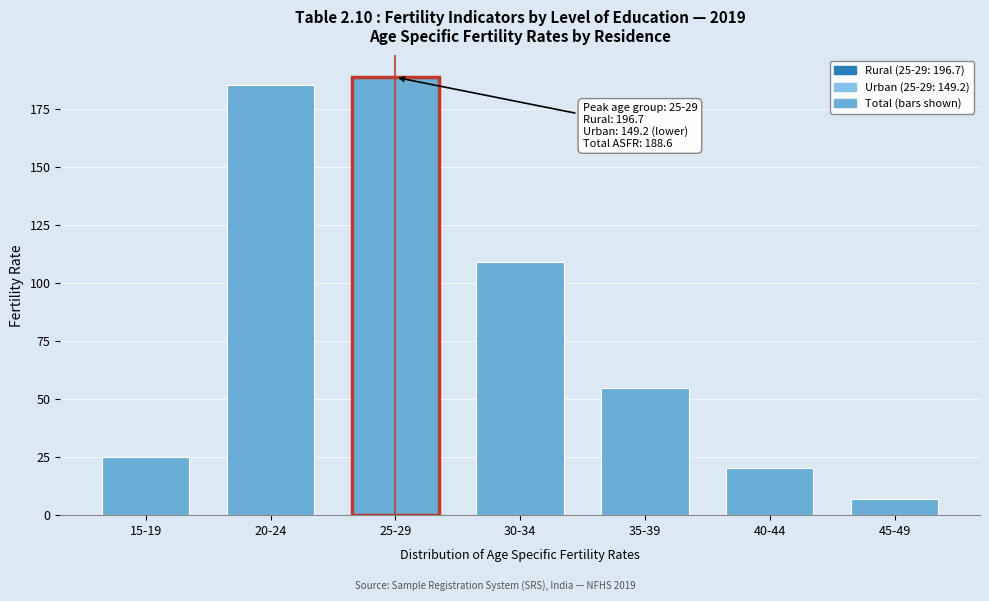

Reading left to right, list all the values displayed in this chart.

15-19=25.2	20-24=185.1	25-29=188.6	30-34=109.1	35-39=54.8	40-44=20.2	45-49=7.1